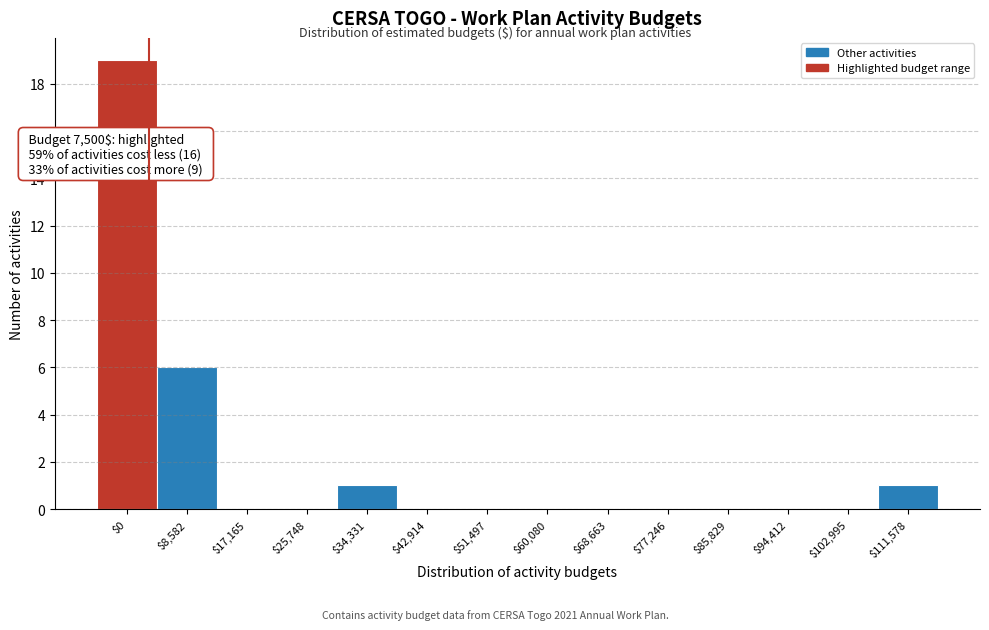

What is the sum of all values?

27